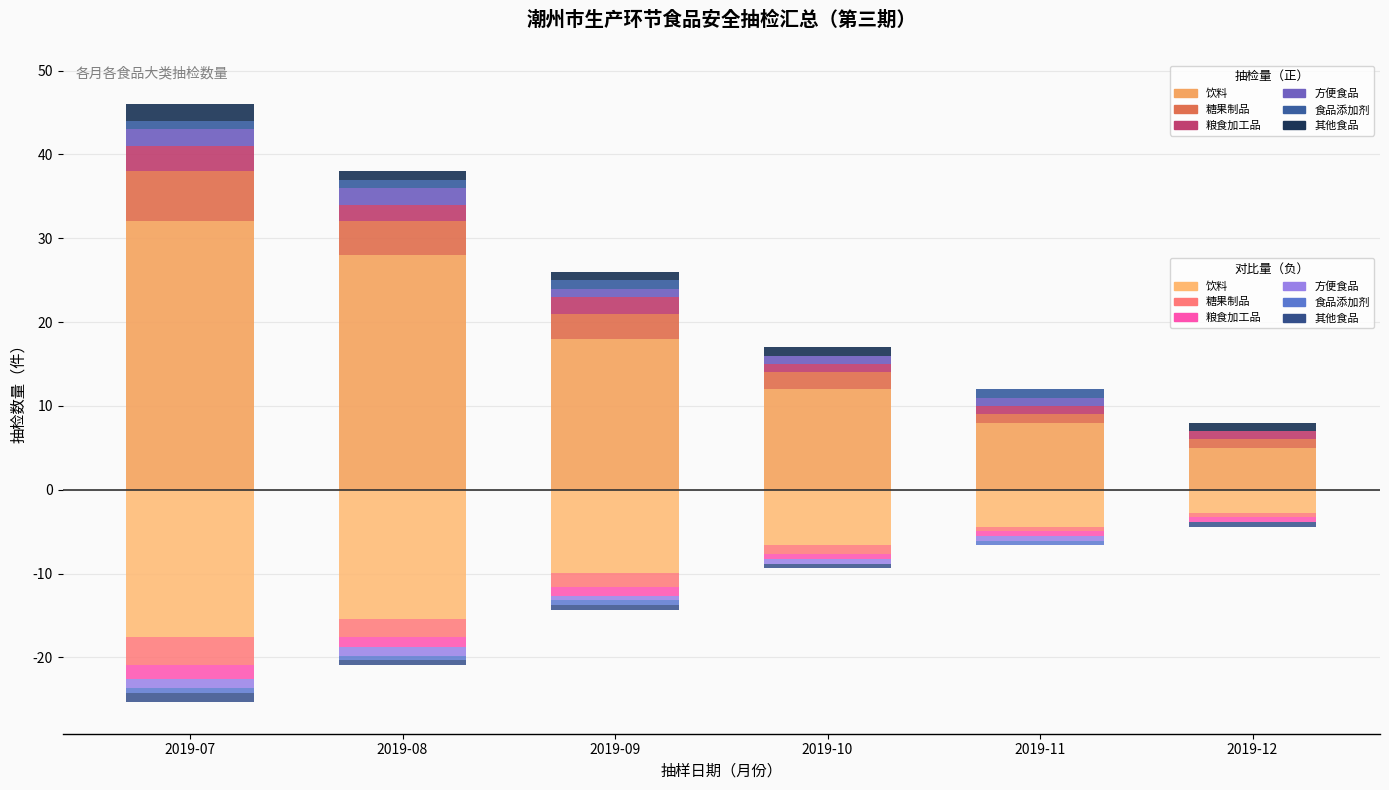

What is the difference between the second highest and minimum values in the 粮食加工品 series?

1